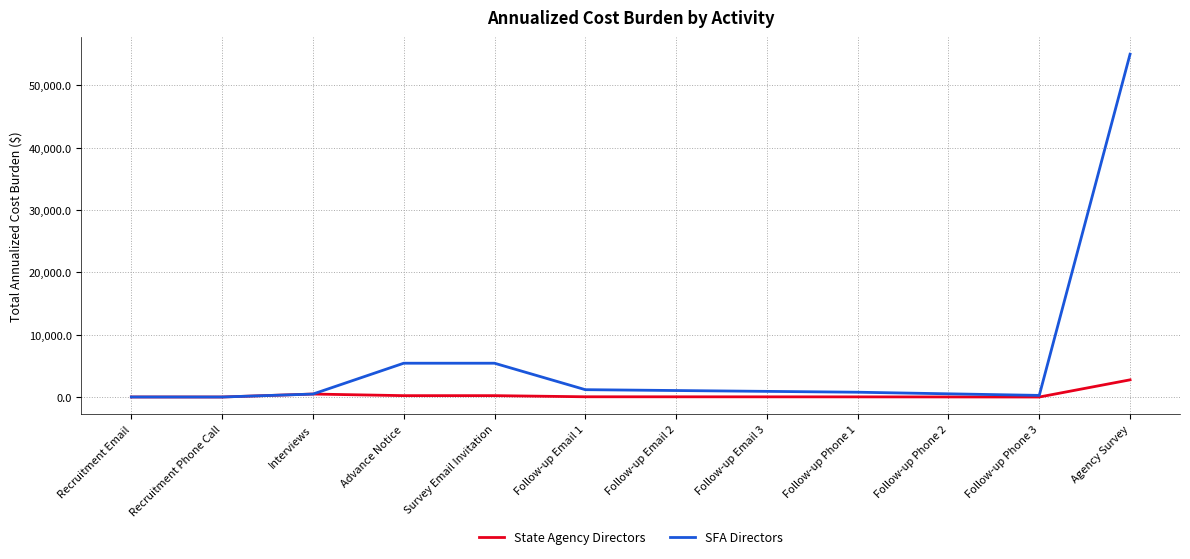

Which series ends up on top after the final intersection of State Agency Directors and SFA Directors?

SFA Directors